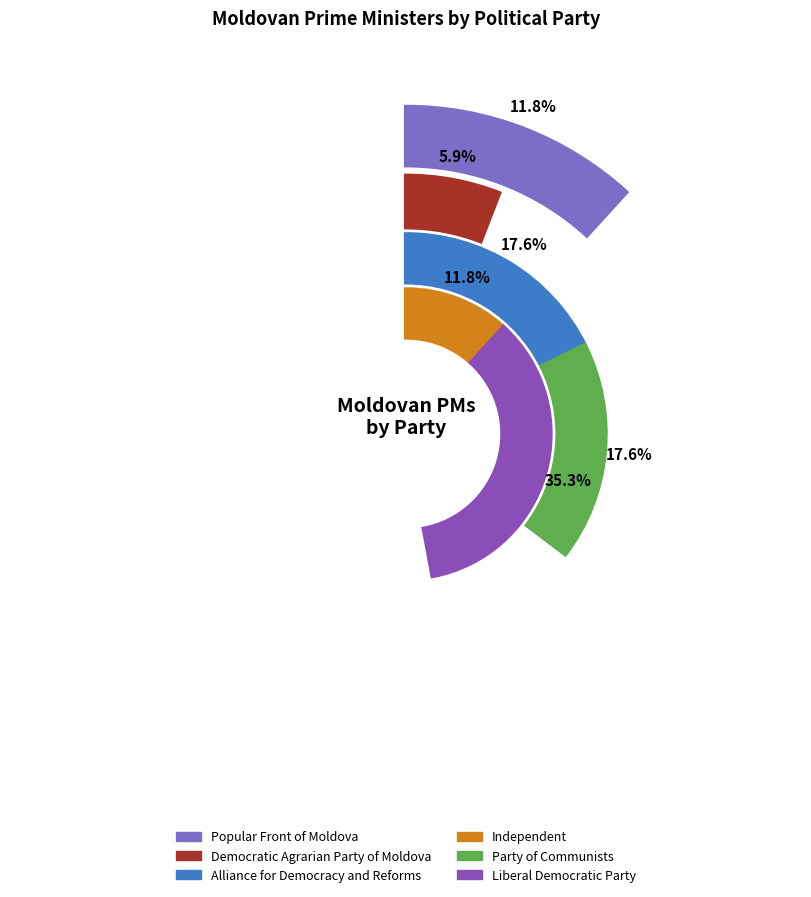

Count the number of slices in the pie.

6